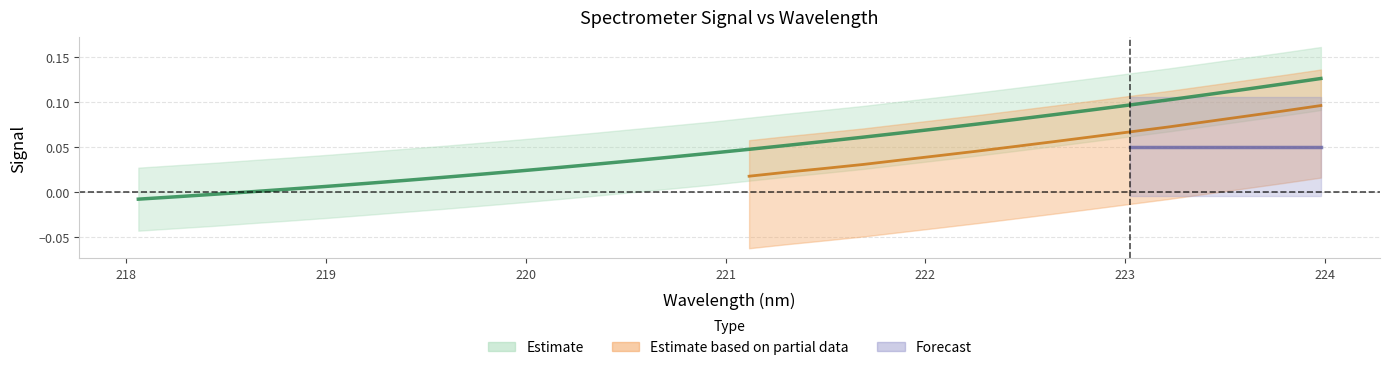

The chart shows a value of 0.0 at 221. True or false?

False